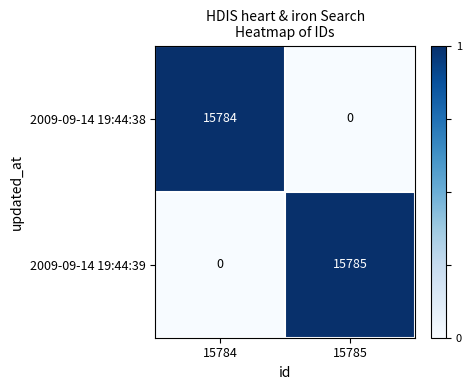

Where is 2009-09-14 19:44:39 nearest to the value 7892?

15784